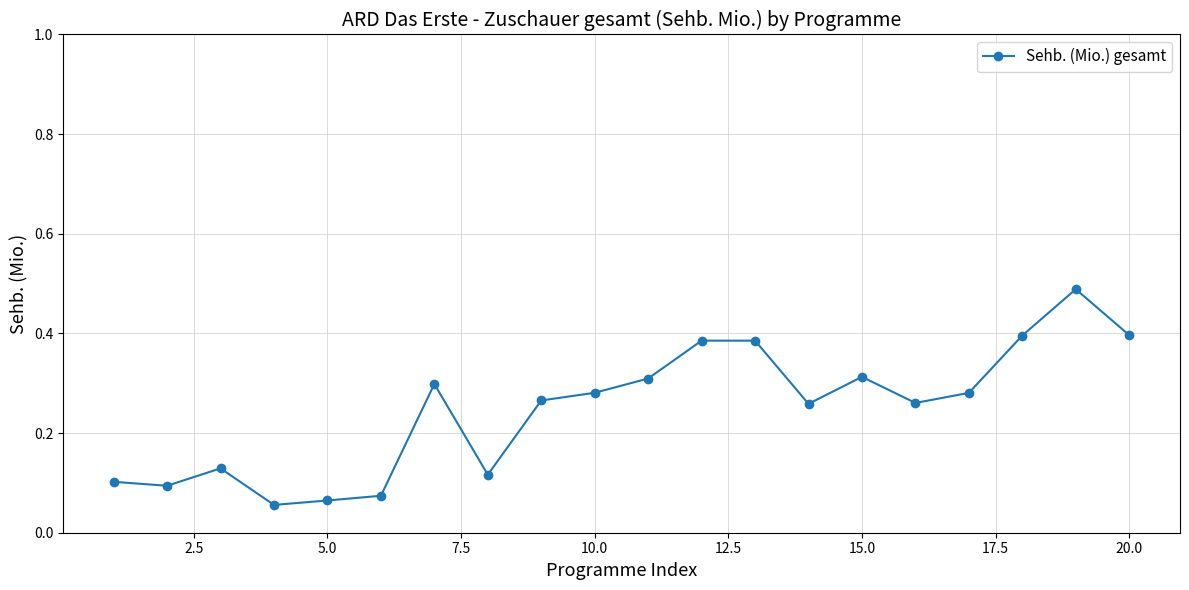

True or false: the data has more than 0 interior local peaks.

True